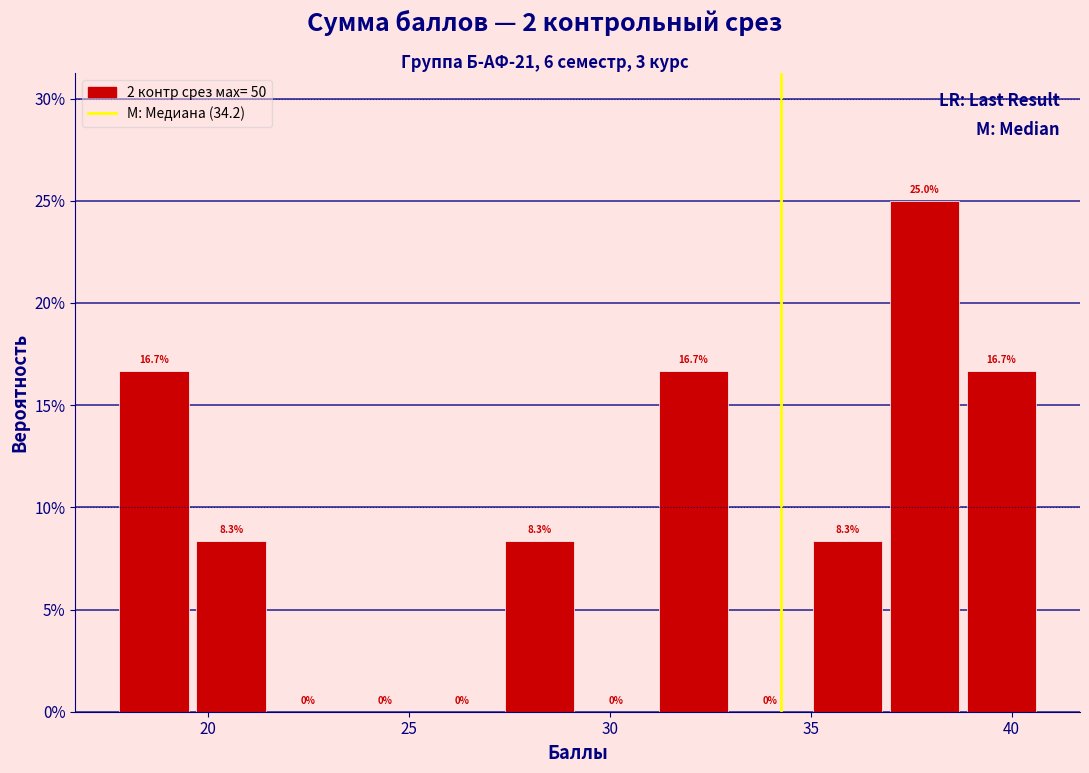

Read against the x-axis, roughly where is the centre of the tallest bar?

38.0